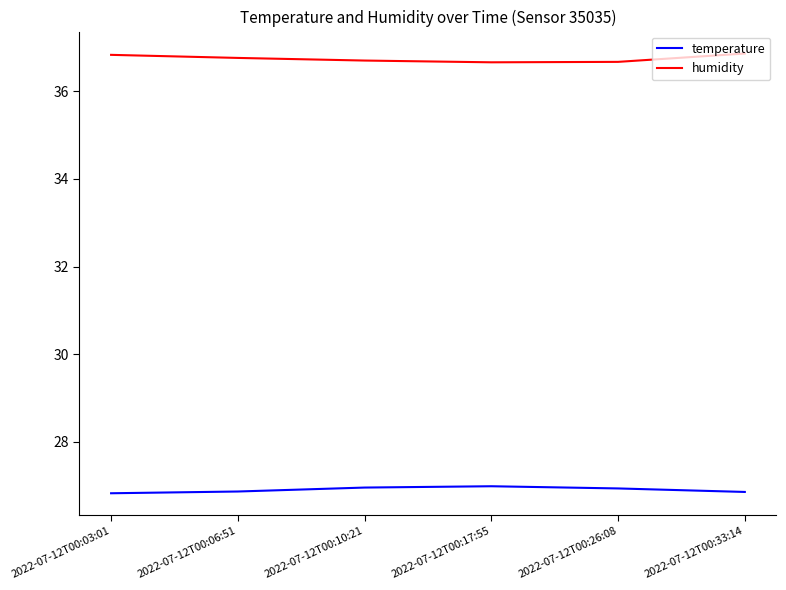

What is the maximum value for humidity?

36.9